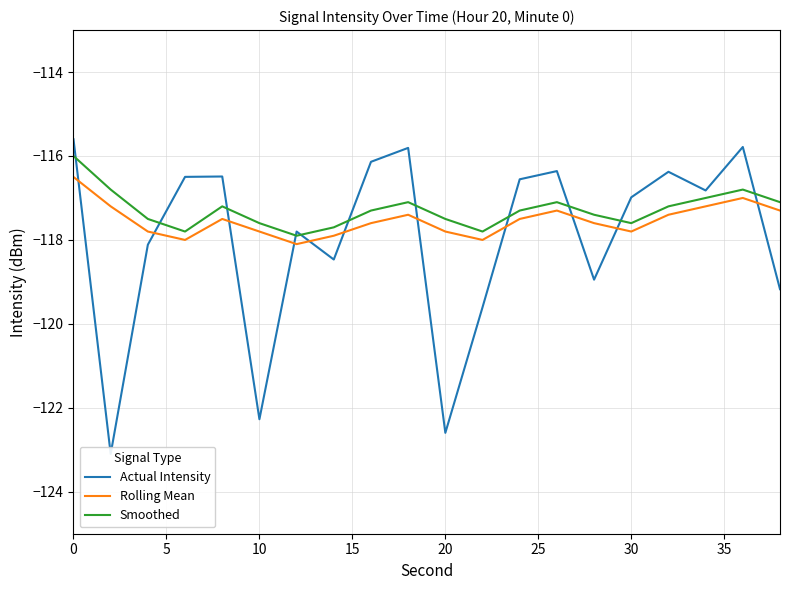

How many data points in Smoothed are less than -117?

16